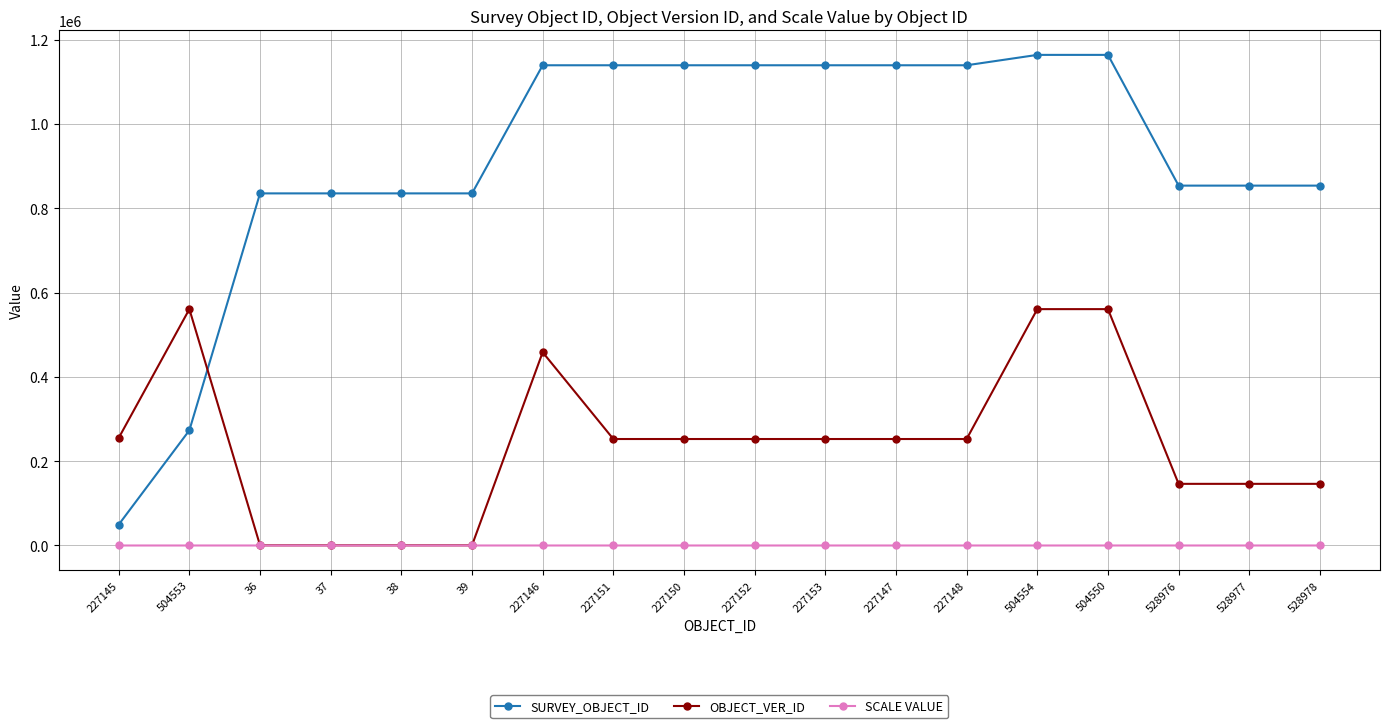

Is it true that SCALE VALUE equals 2 at 528977?

True